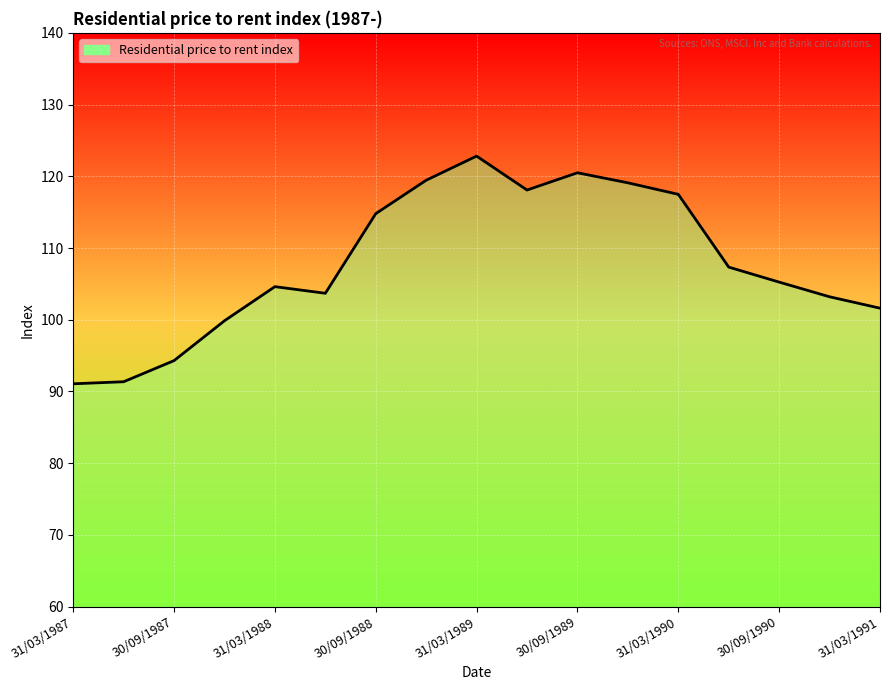

What is the value of the 17th point from the left?

101.6